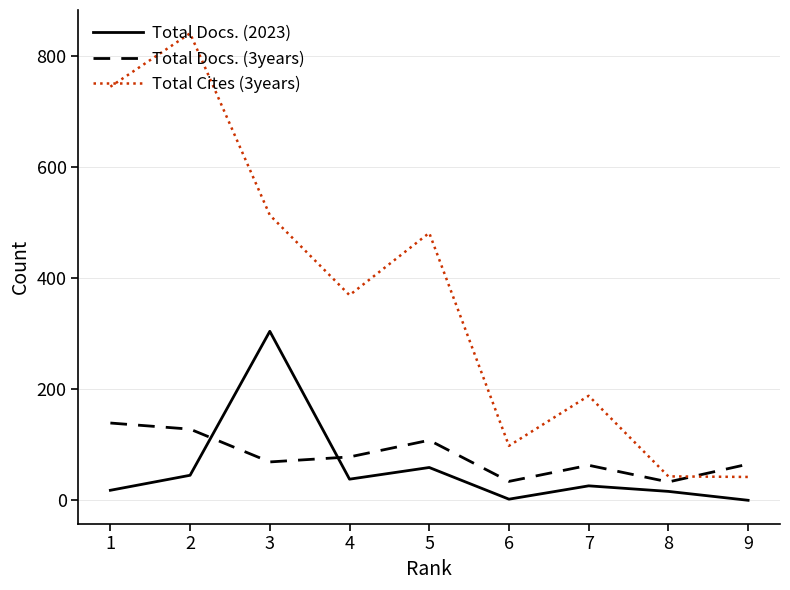

True or false: Total Docs. (2023) and Total Cites (3years) intersect in this chart.

False